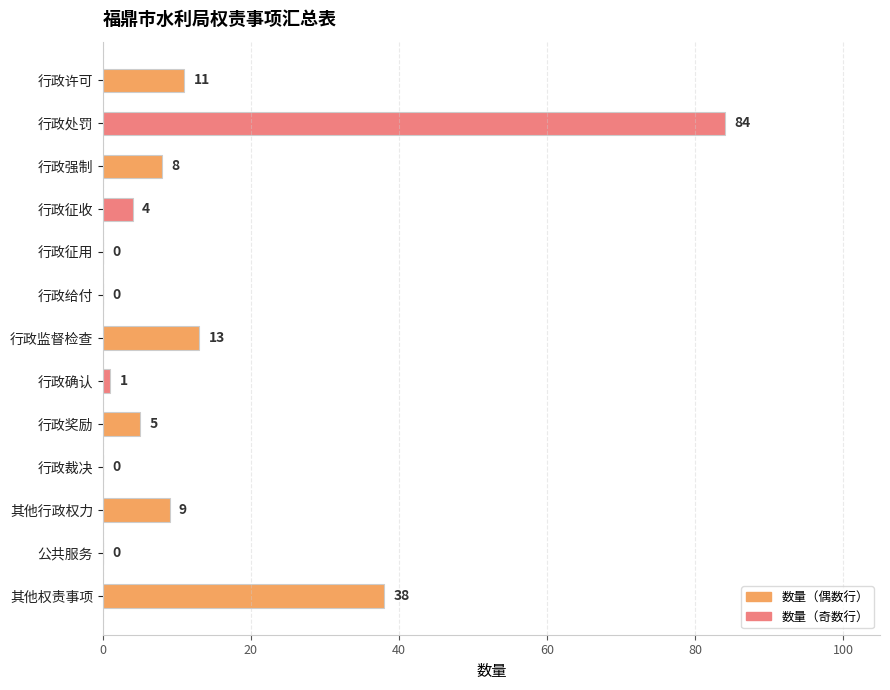

The chart shows a value of 9 at 其他行政权力. True or false?

True